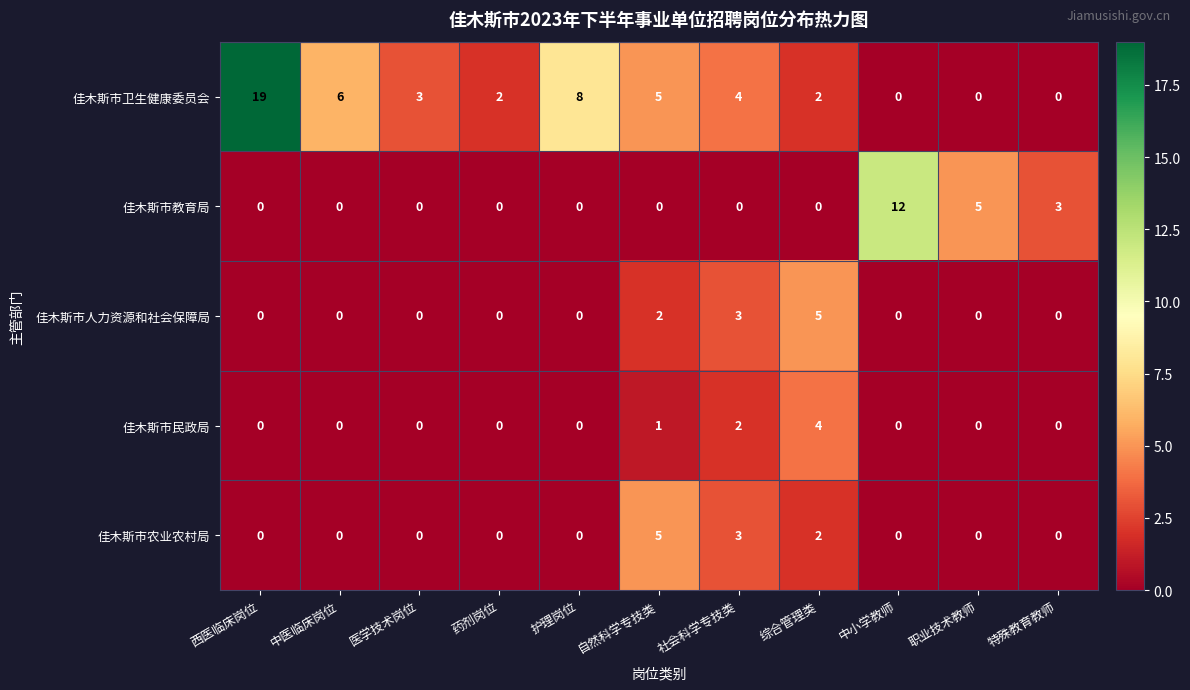

How many positive values does the 佳木斯市民政局 series have?

3